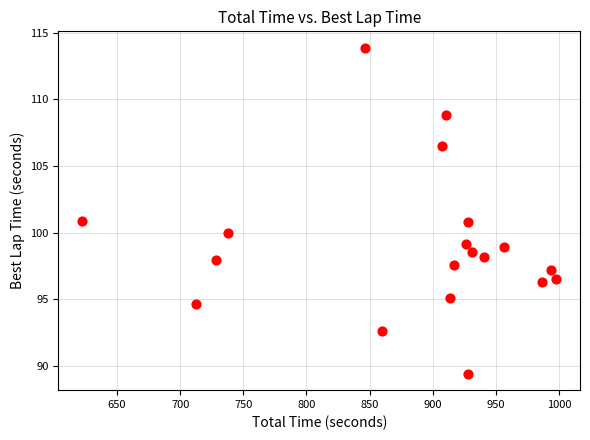

What is the range of Y values (max minus min)?

24.5